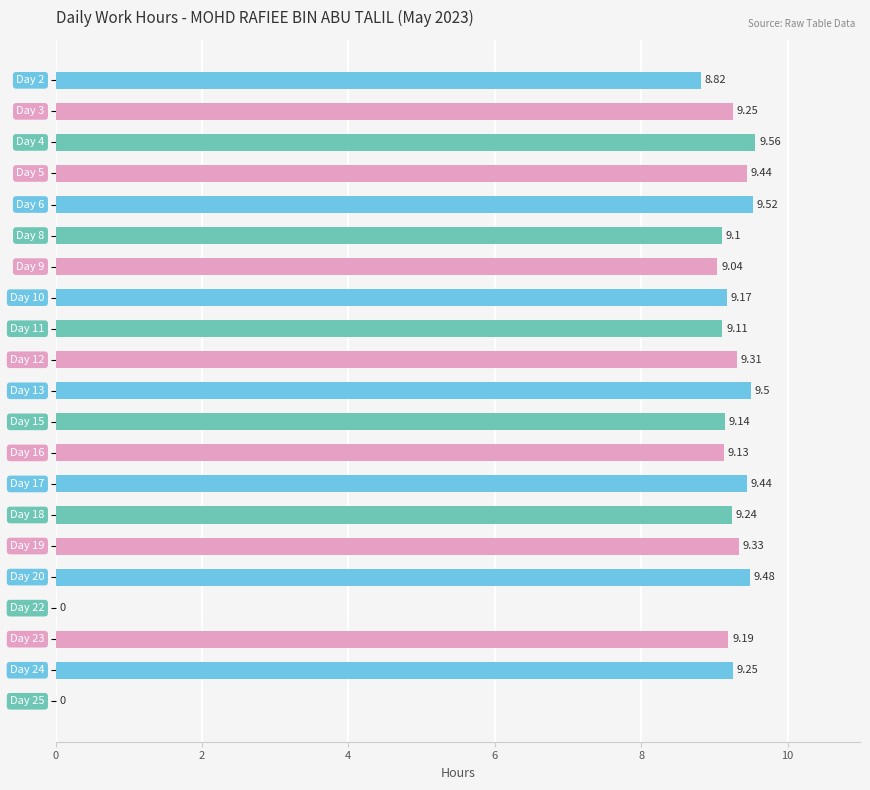

What is the sum of all values?

176.0